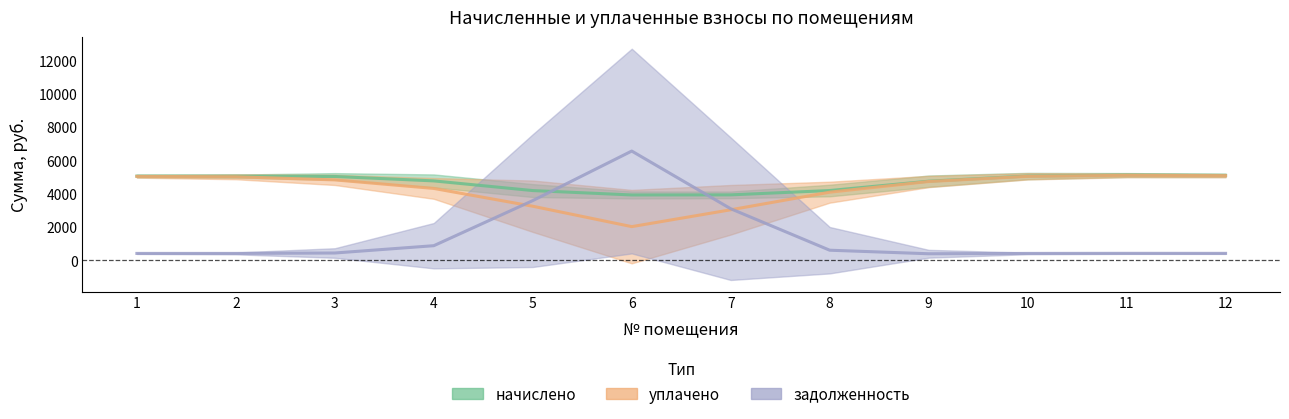

How many interior local peaks does the задолженность series have?

3